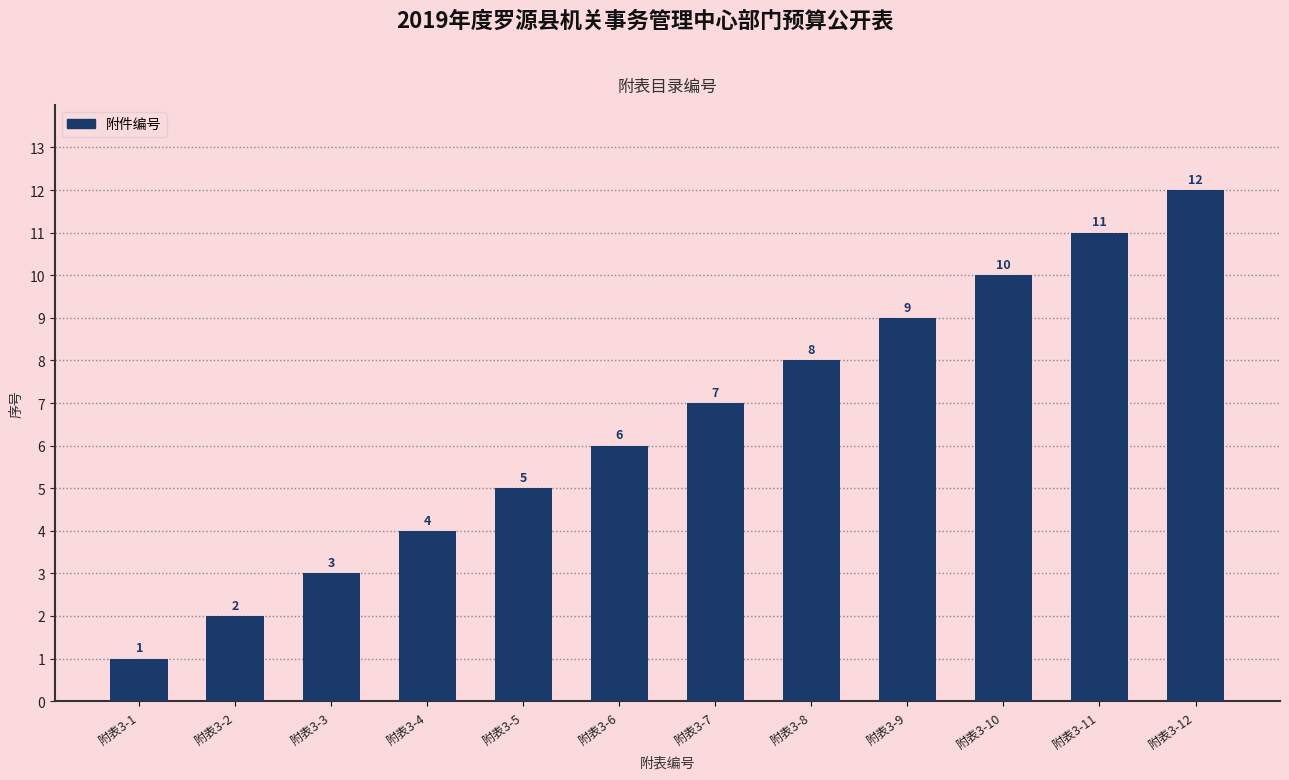

The chart shows a value of 4 at 附表3-2. True or false?

False